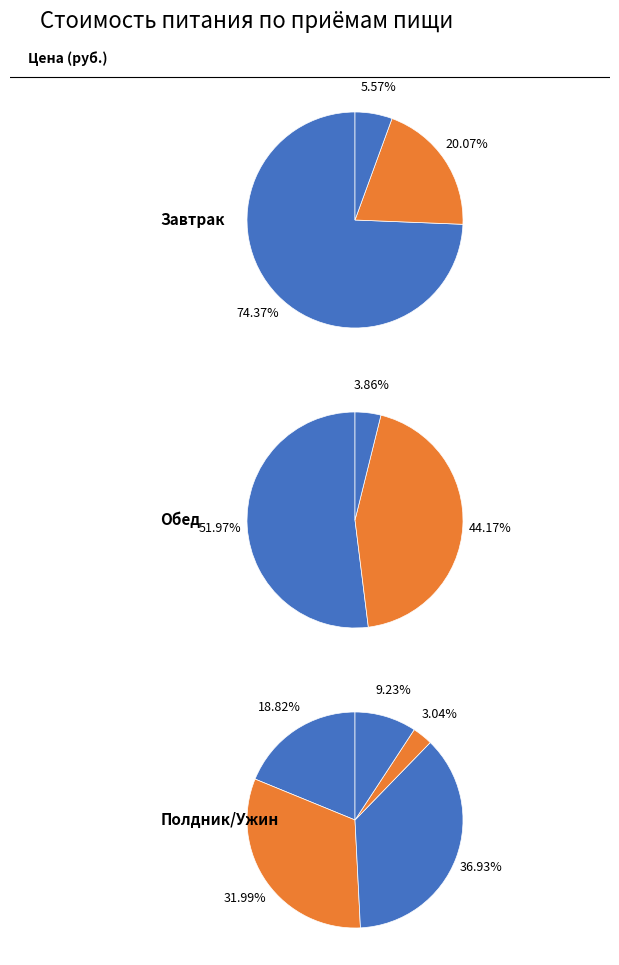

What percentage is the хлеб с мас. slice, to the nearest percent?

4%